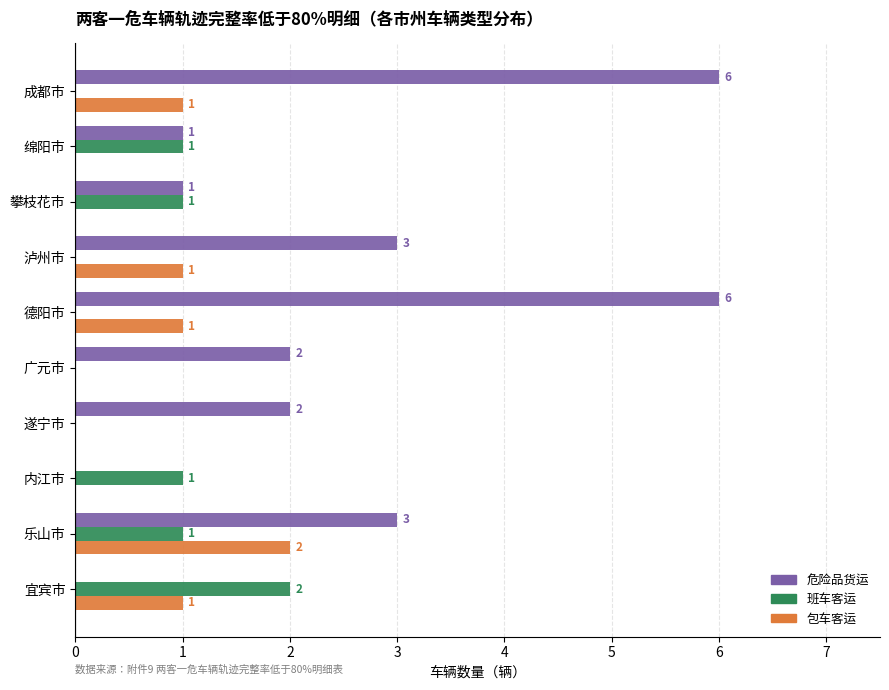

What is the total value across all series at 德阳市?

7